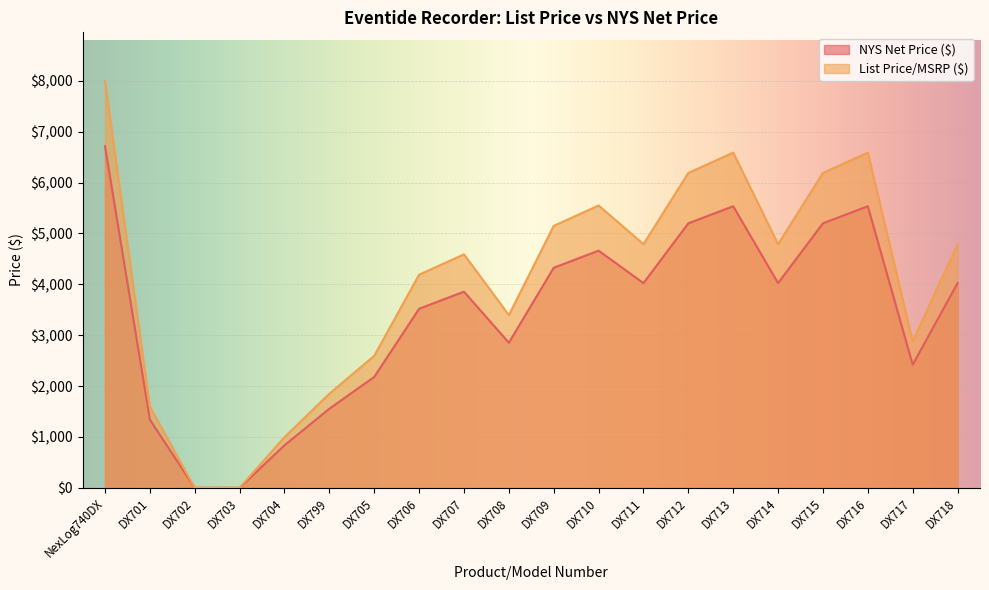

What value does the NYS Net Price ($) series have at NexLog740DX?

6715.8